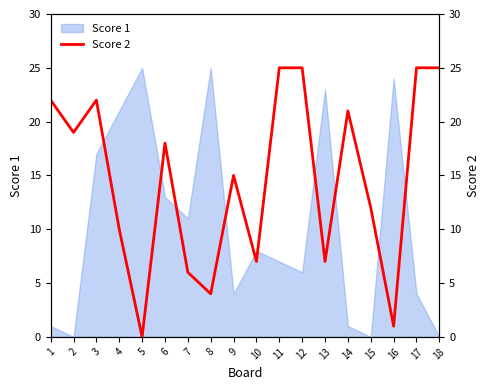

True or false: Score 1 has a value of 8 at 10.

True